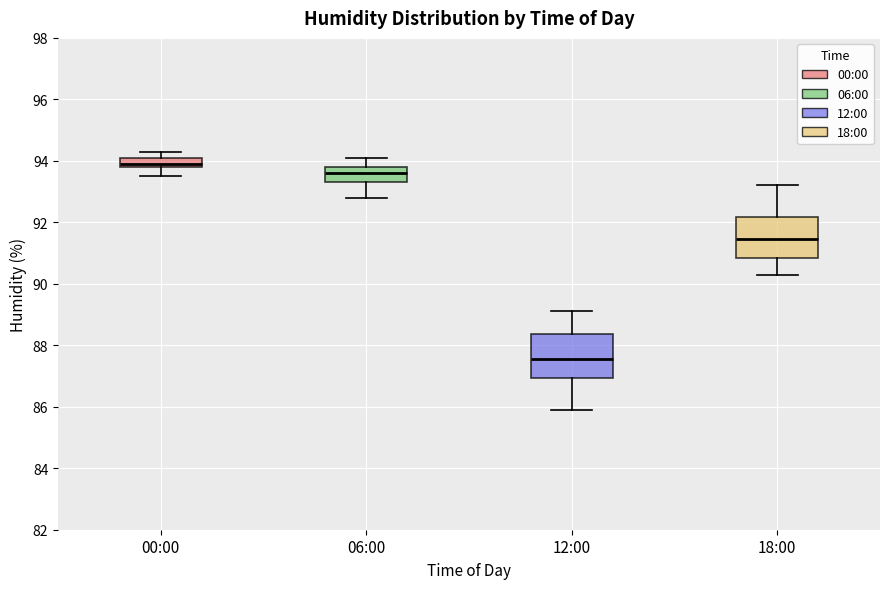

Where is the lower edge of the box for 12:00 on the y-axis? The values are not printed on the chart, so give them approximately, as read against the axis.

87.0